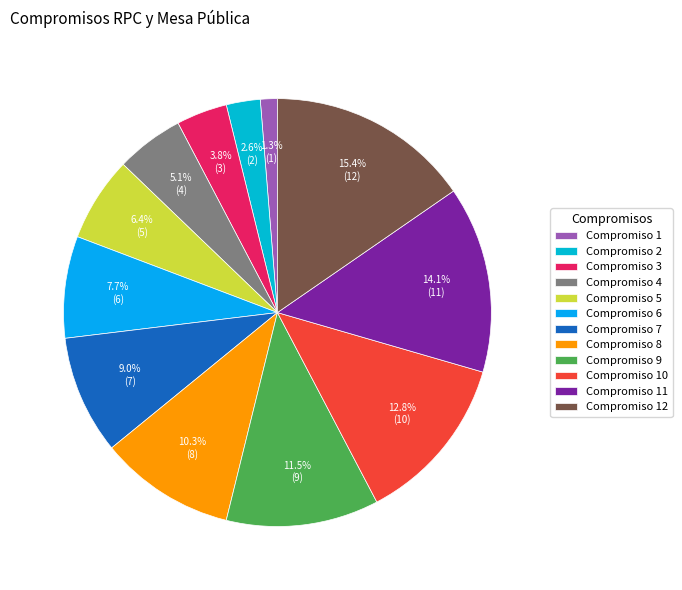

True or false: Compromiso 8 accounts for 10% of the total.

True